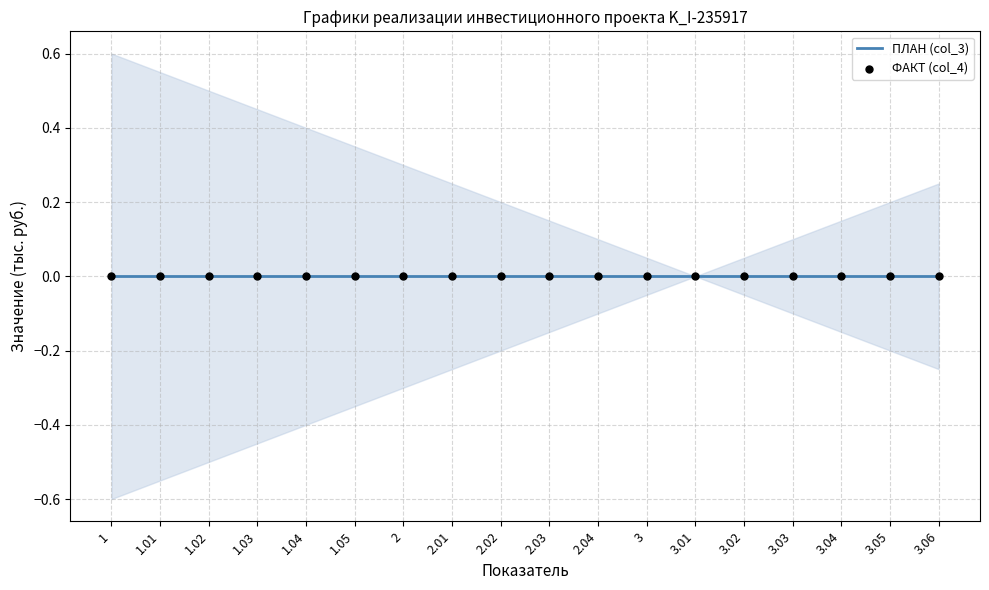

Is the value of lower at 2.02 greater than the value of ФАКТ (col_4) at 1.02?

No